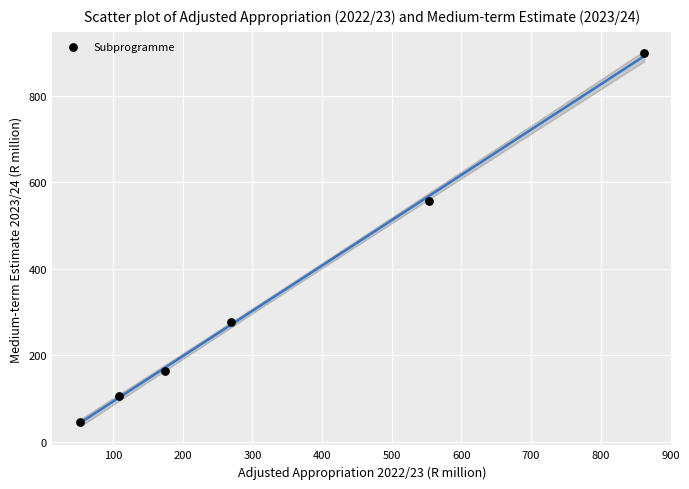

What Y value in the scatter plot is closest to 472?

556.4